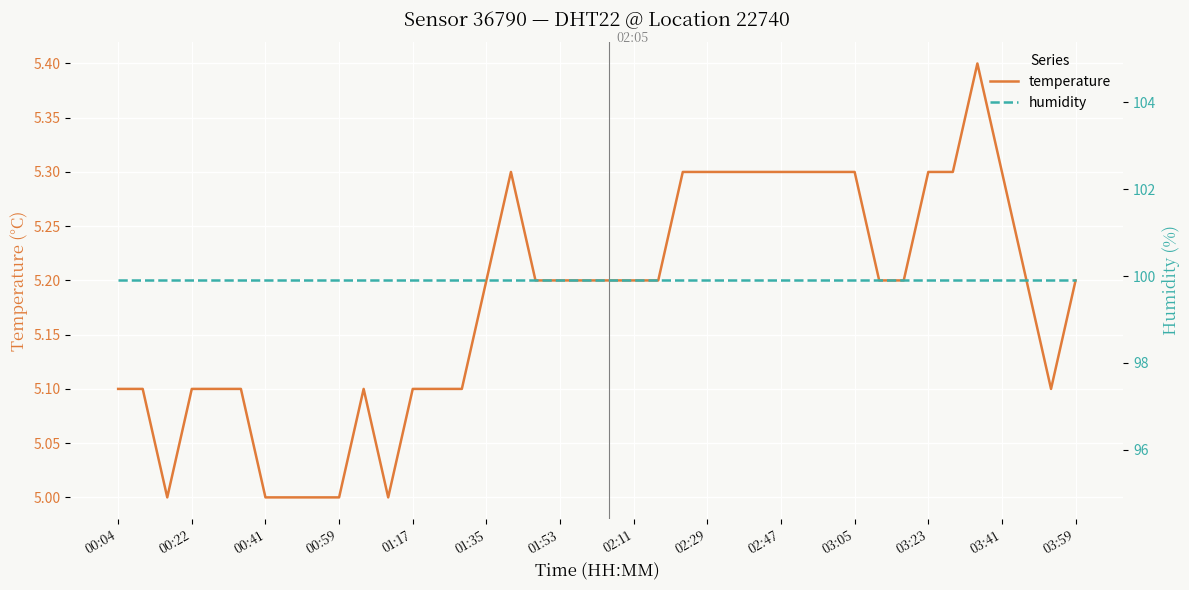

How many distinct data groups are displayed?

2